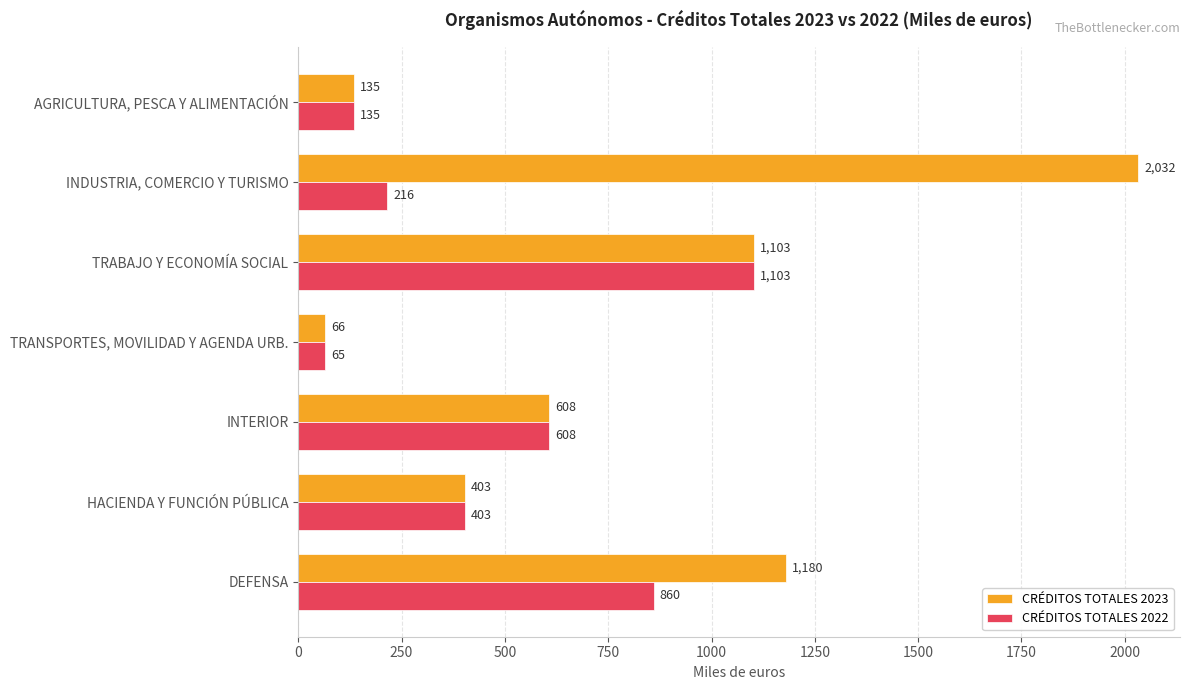

What is the difference between the highest and lowest values at DEFENSA?

320